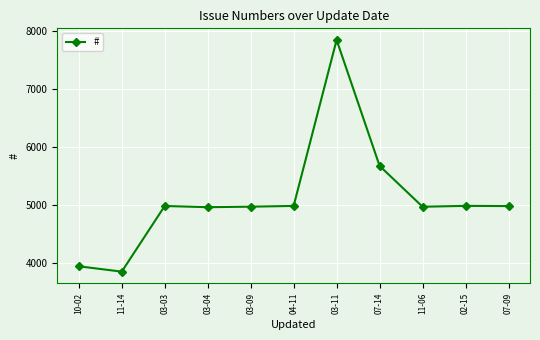

What is the sum of the values at 07-09 and 03-11?

12815